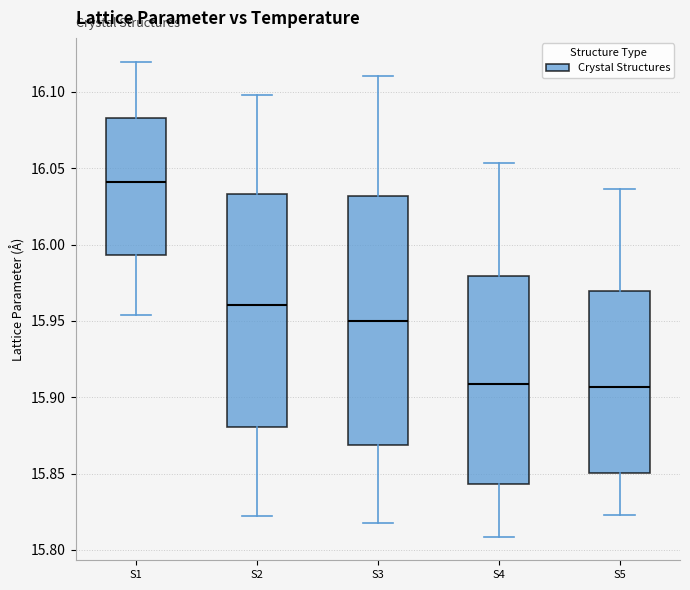

Reading left to right, read every box against the y-axis: the position of its median line, the range the box covers, and the ends of its whiskers. The values are not printed on the chart, so give them approximately, as read against the axis.

S1: median 16.040, box 15.995 to 16.085, whiskers 15.955 to 16.120
S2: median 15.960, box 15.880 to 16.035, whiskers 15.820 to 16.100
S3: median 15.950, box 15.870 to 16.030, whiskers 15.820 to 16.110
S4: median 15.910, box 15.845 to 15.980, whiskers 15.810 to 16.055
S5: median 15.905, box 15.850 to 15.970, whiskers 15.825 to 16.035